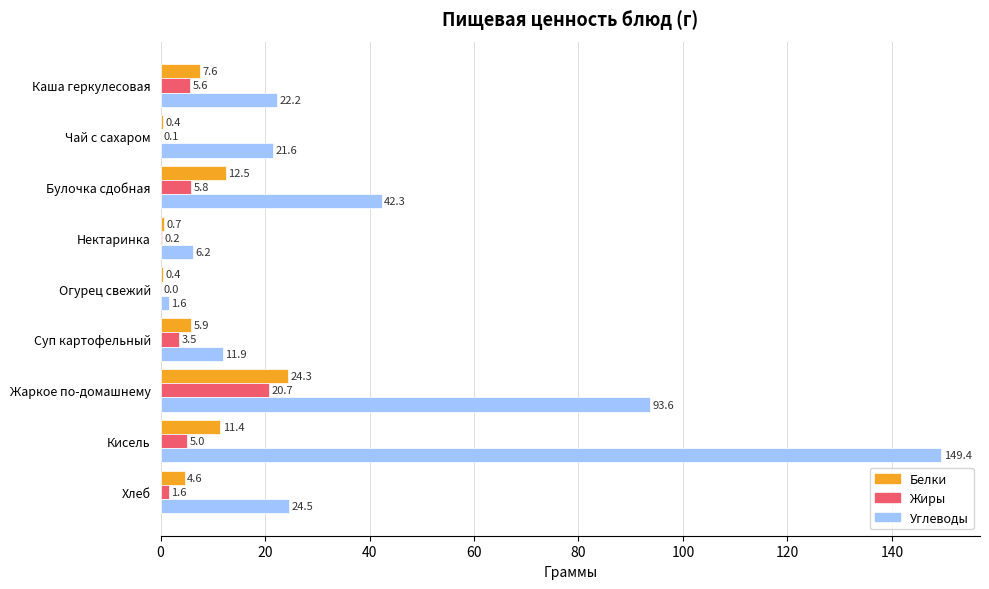

The Жиры series shows 5.8 at Булочка сдобная. True or false?

True